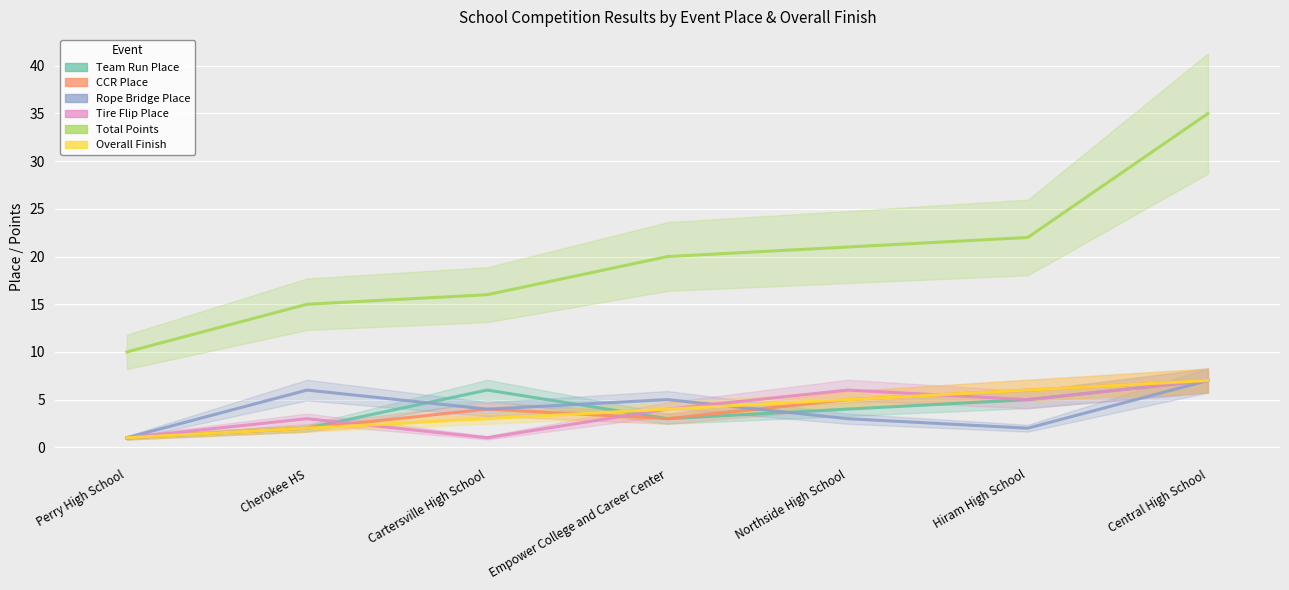

True or false: Tire Flip Place and Total Points intersect in this chart.

False